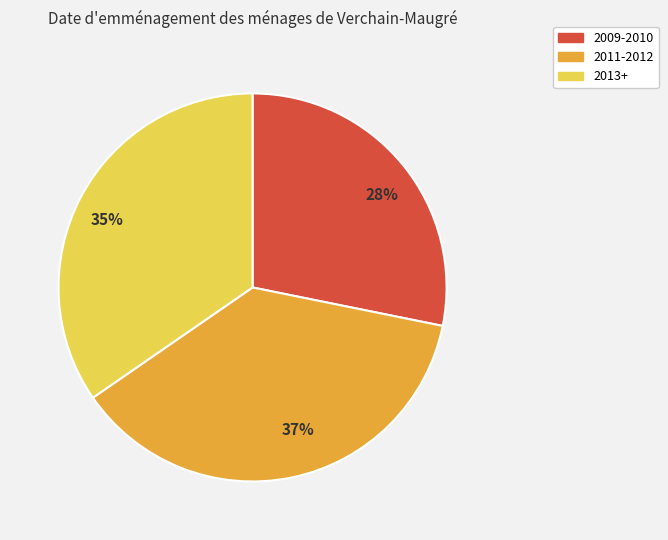

What is the ratio of the value at 35% to the value at 28%?

1.2